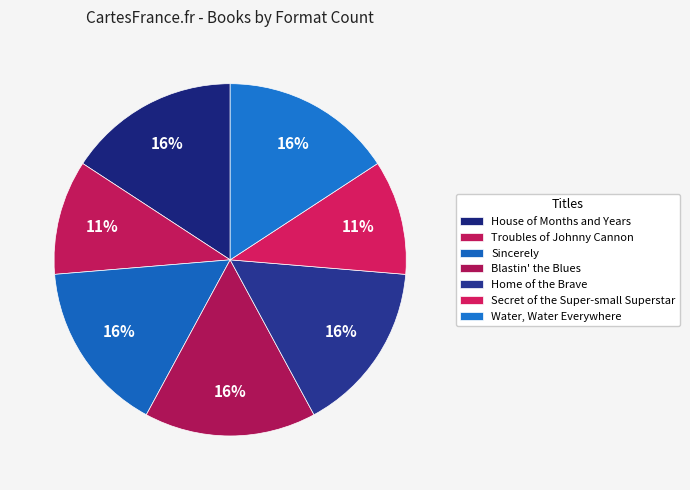

Is it true that Sincerely is 16% of the pie?

True